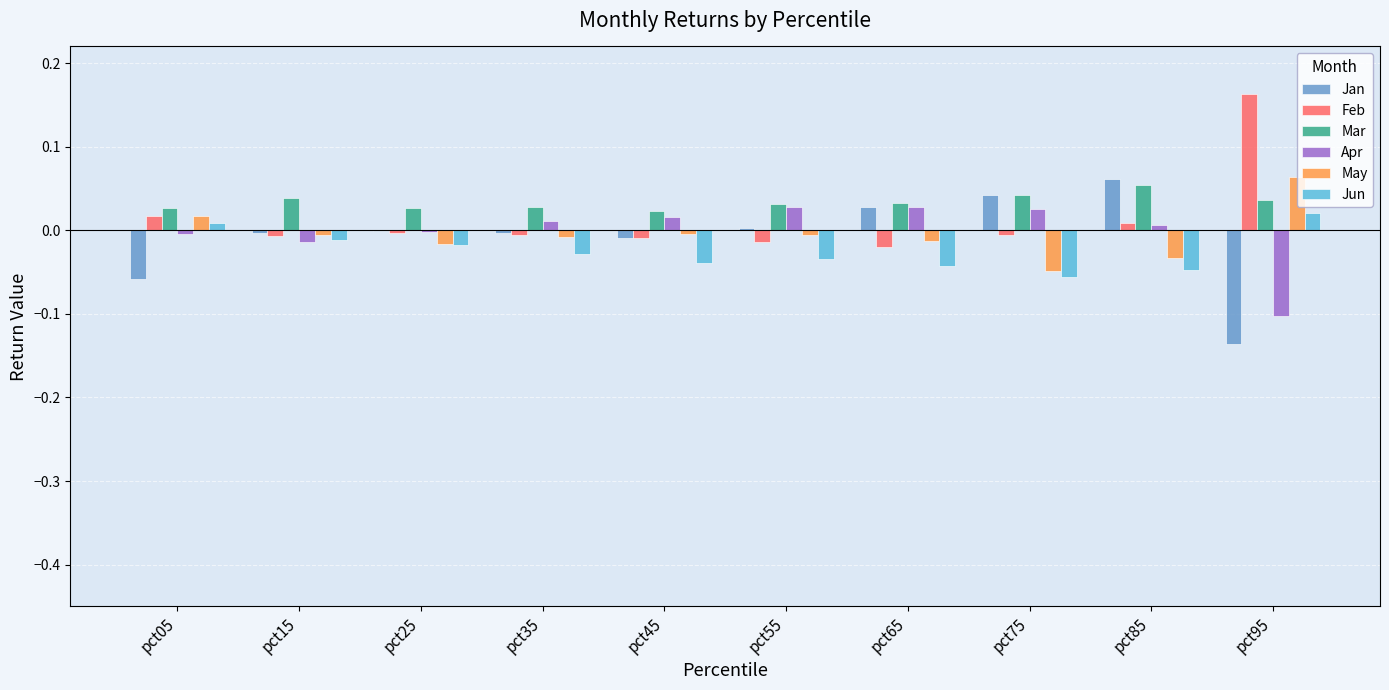

True or false: Jun has a value of -0.1 at pct55.

False